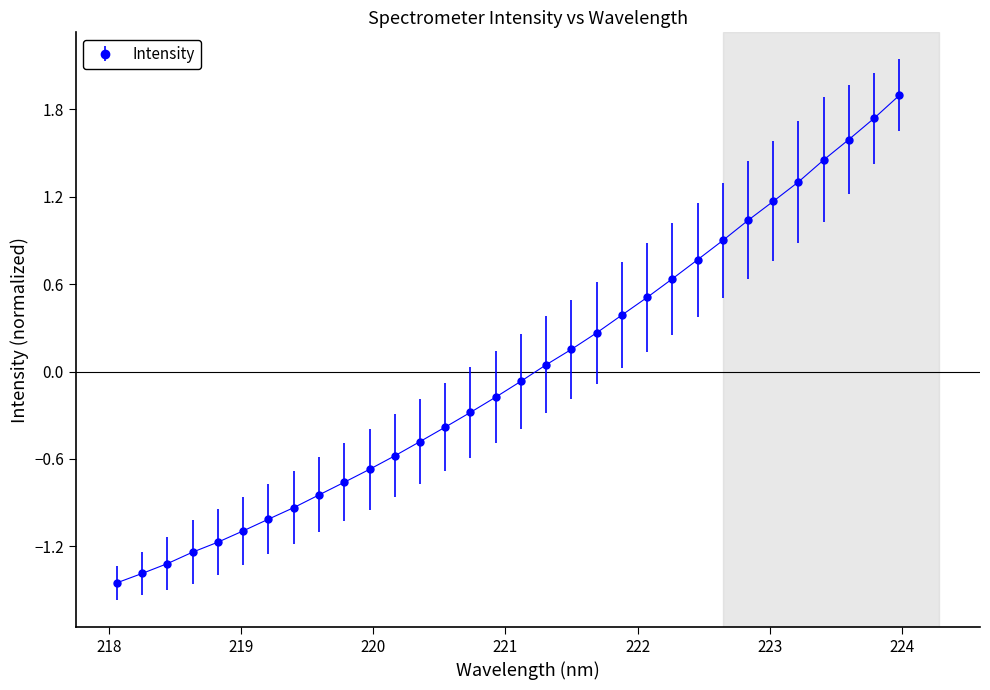

What is the value of the 16th point from the left?

-0.2